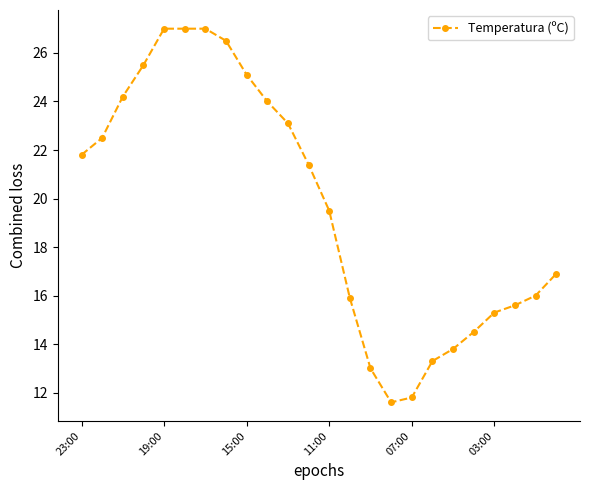

Reading left to right, list all the values displayed in this chart.

21.8	22.5	24.2	25.5	27.0	27.0	27.0	26.5	25.1	24.0	23.1	21.4	19.5	15.9	13.0	11.6	11.8	13.3	13.8	14.5	15.3	15.6	16.0	16.9